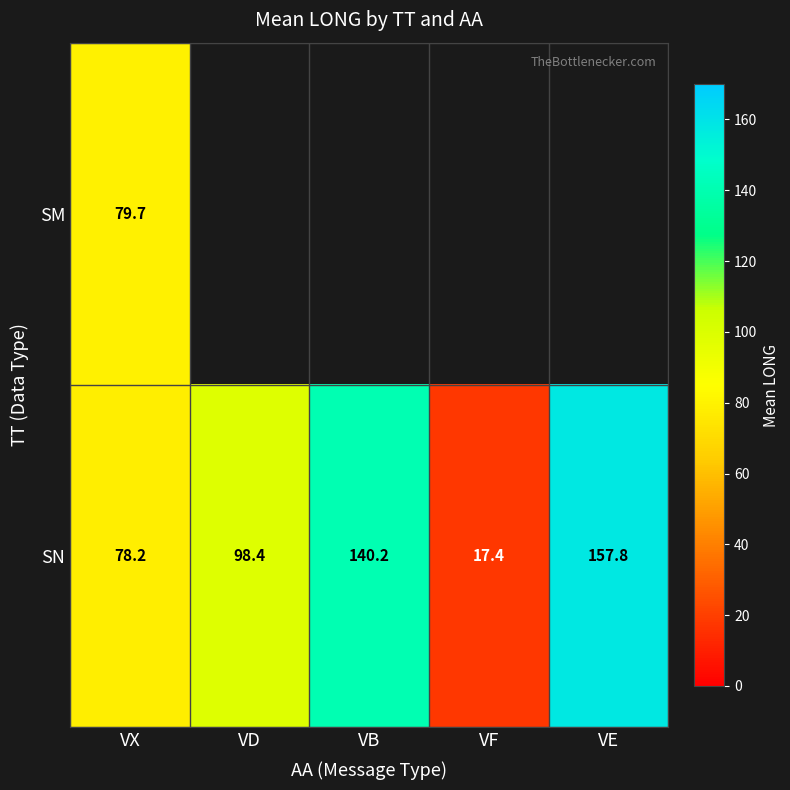

How many distinct data groups are displayed?

2